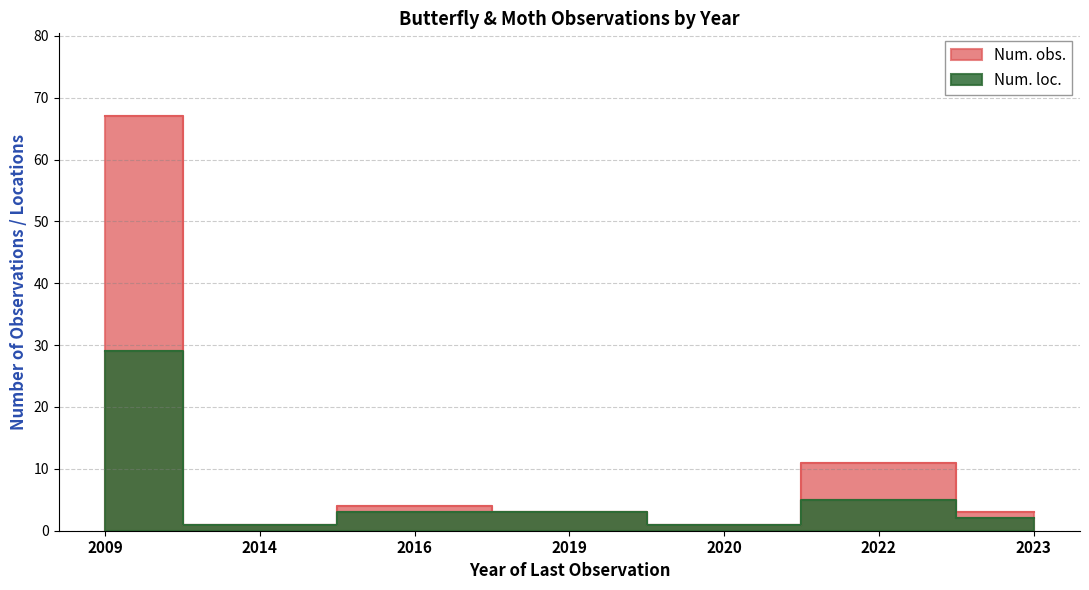

At which category does Num. obs. reach its first local peak?

2016